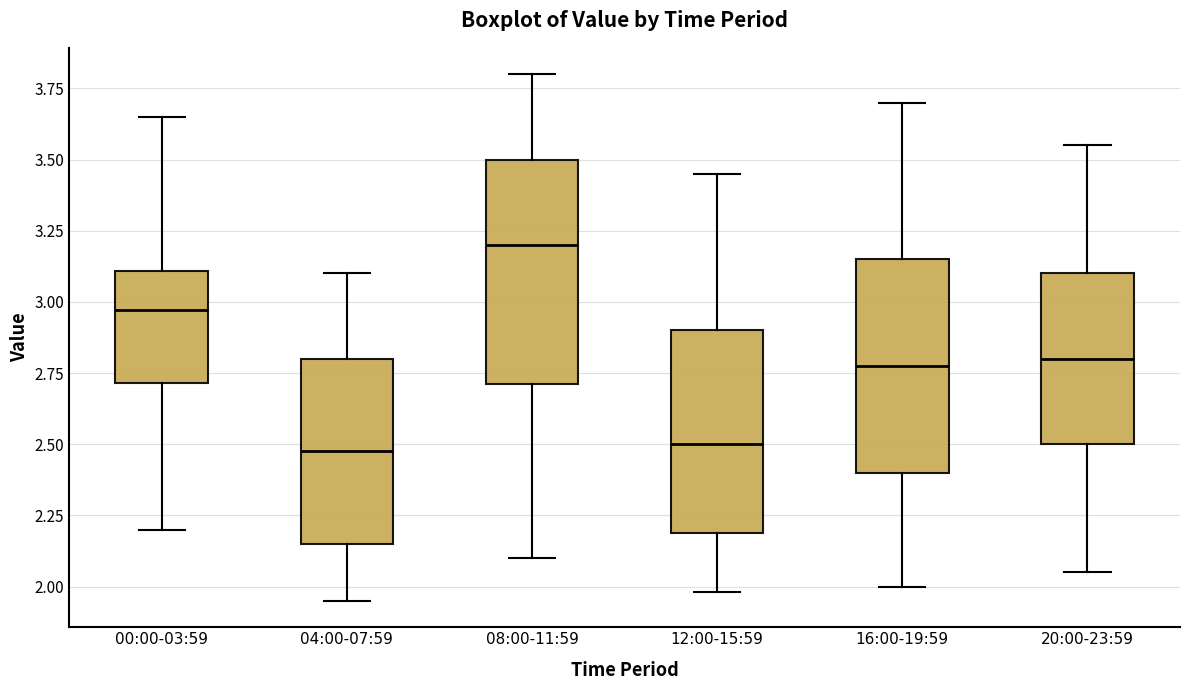

Reading left to right, transcribe this box plot: for each box, give where its median line is, the range the box spans, and where its two whiskers end, as read against the y-axis. The values are not printed on the chart, so give them approximately, as read against the axis.

00:00-03:59: median 2.95, box 2.70 to 3.10, whiskers 2.20 to 3.65
04:00-07:59: median 2.50, box 2.15 to 2.80, whiskers 1.95 to 3.10
08:00-11:59: median 3.20, box 2.70 to 3.50, whiskers 2.10 to 3.80
12:00-15:59: median 2.50, box 2.20 to 2.90, whiskers 2.00 to 3.45
16:00-19:59: median 2.80, box 2.40 to 3.15, whiskers 2.00 to 3.70
20:00-23:59: median 2.80, box 2.50 to 3.10, whiskers 2.05 to 3.55